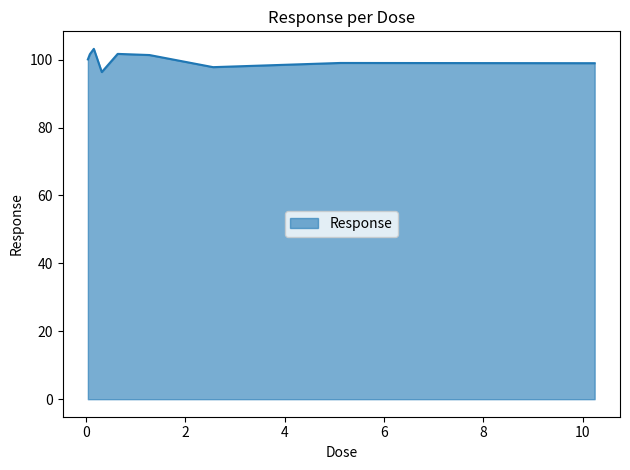

What is the difference between the maximum and minimum values?

6.8